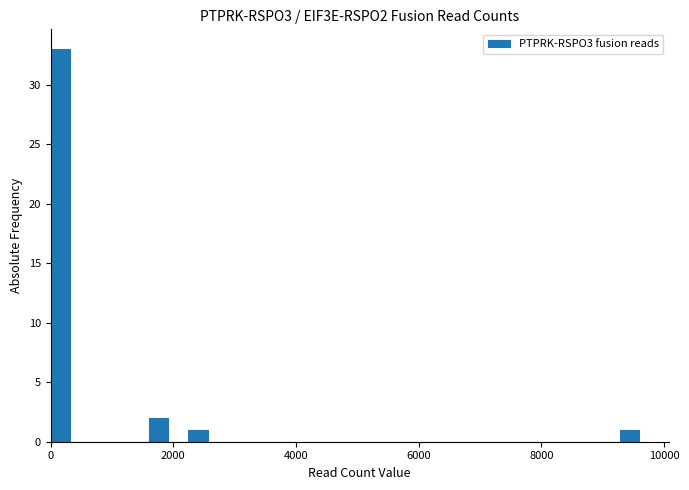

Read against the x-axis, roughly where is the centre of the tallest bar?

200